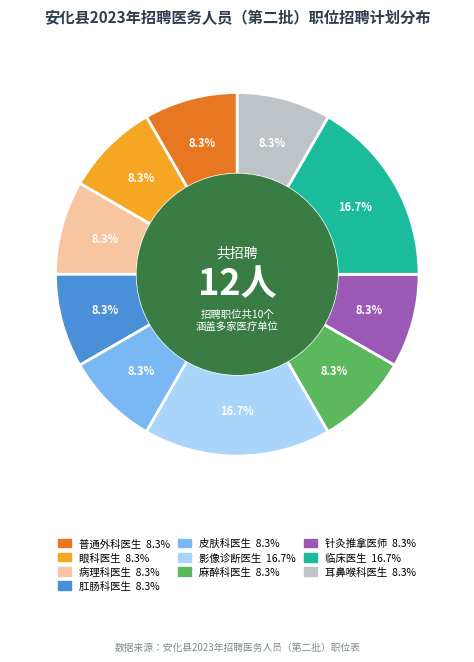

Count the number of slices in the pie.

10